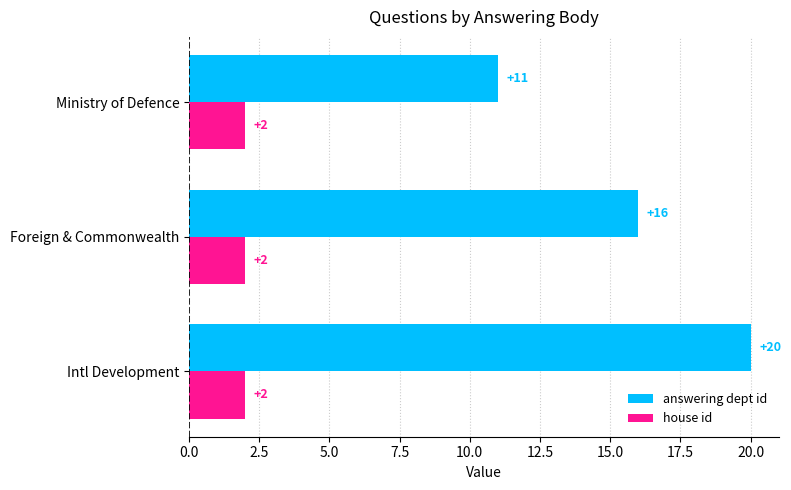

What is the difference between the answering dept id values at Ministry of Defence and Intl Development?

9